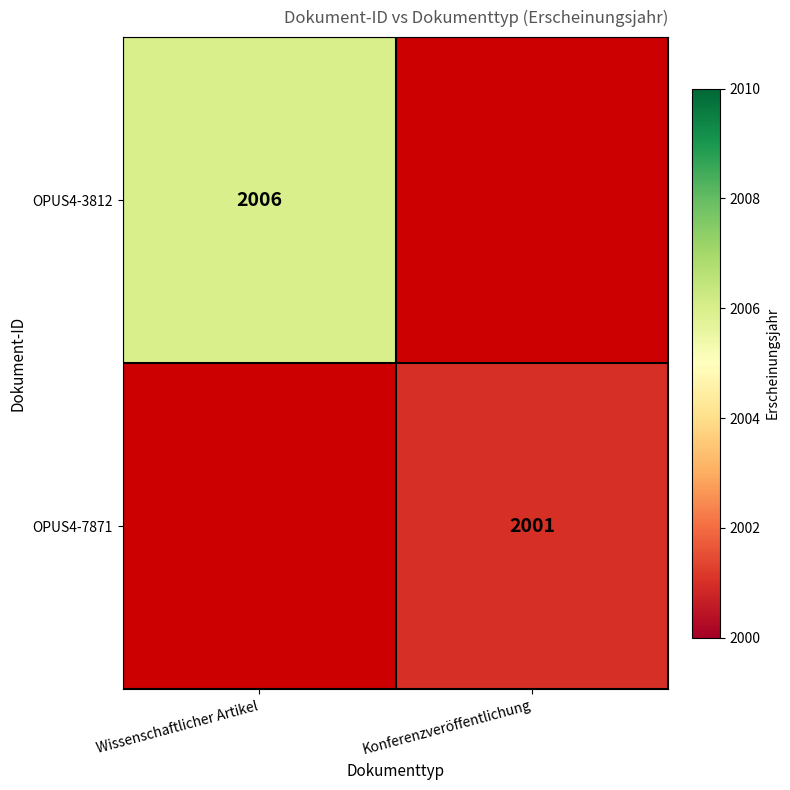

How many data points does each series have?

2